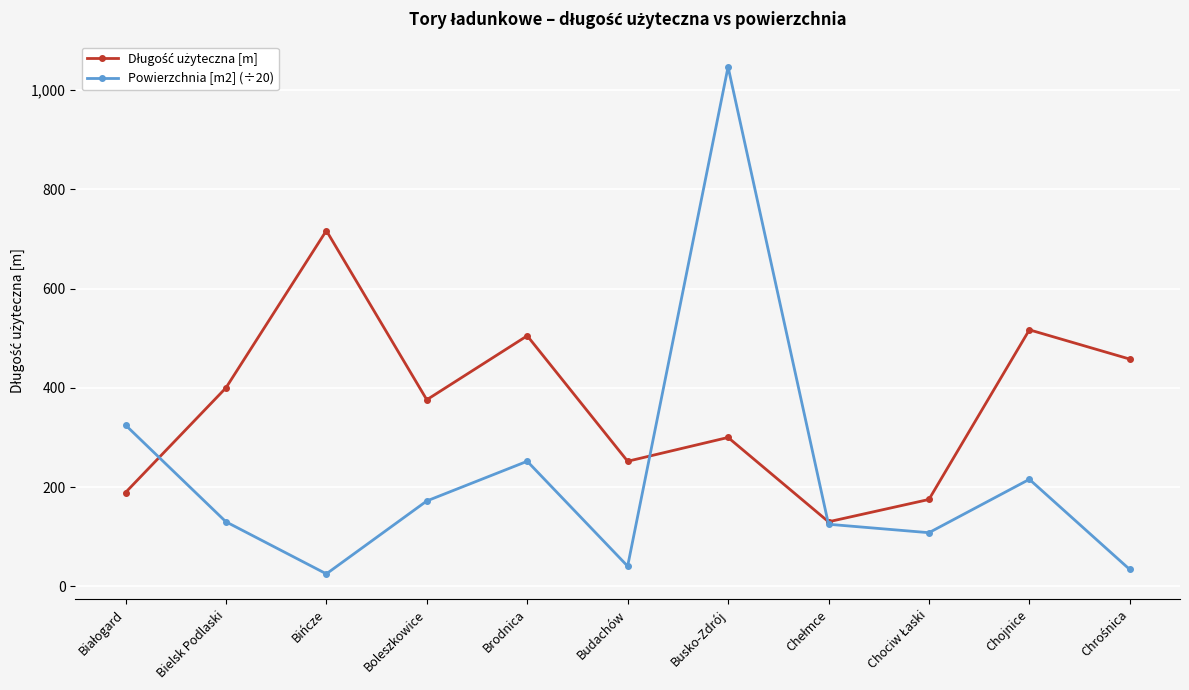

Does the chart display data point markers on the line(s)?

Yes